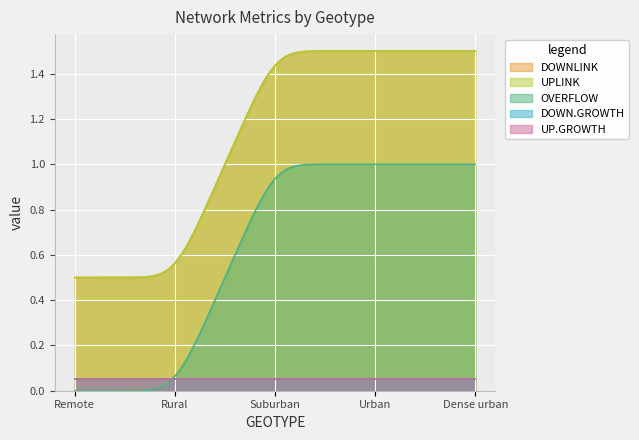

What is the minimum value for UP.GROWTH?

0.1